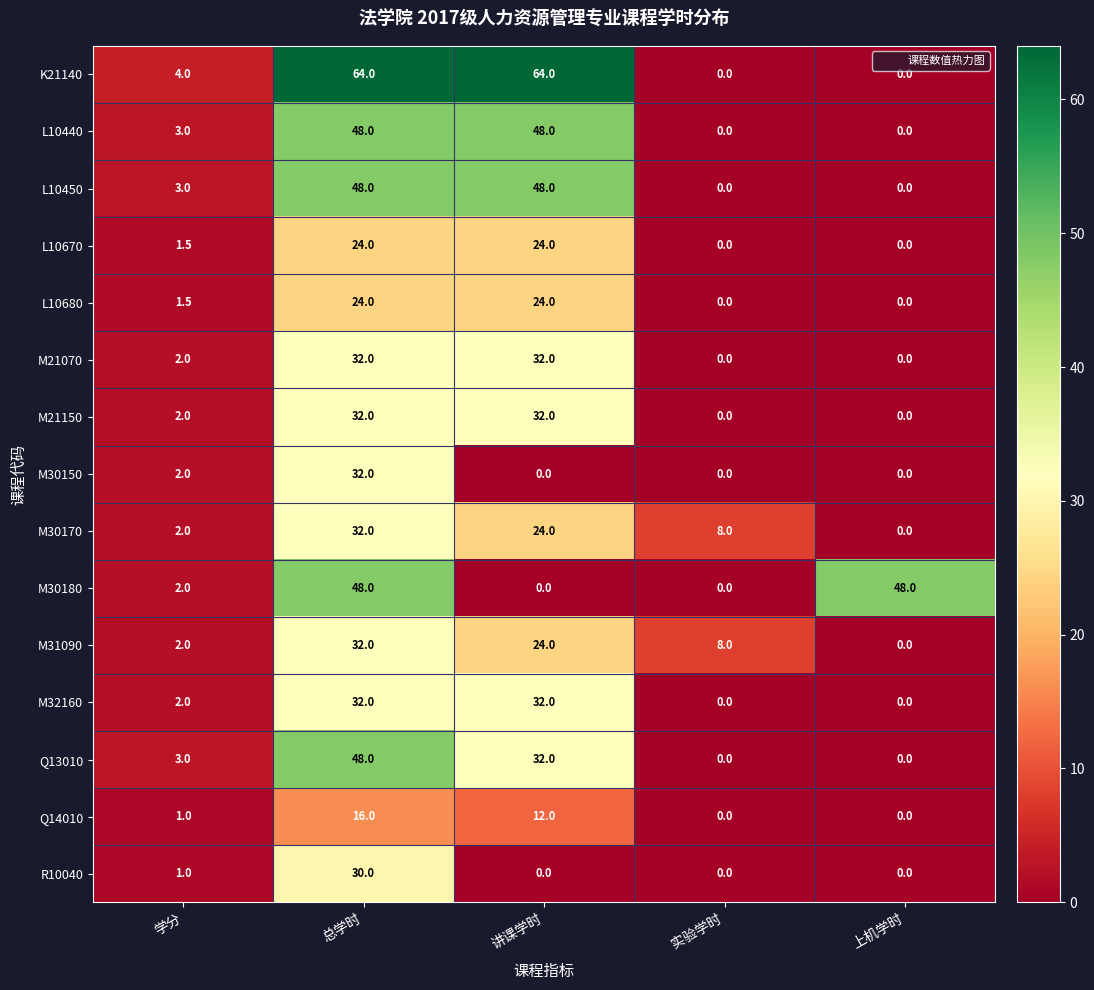

Where is L10670 nearest to the value 12?

学分